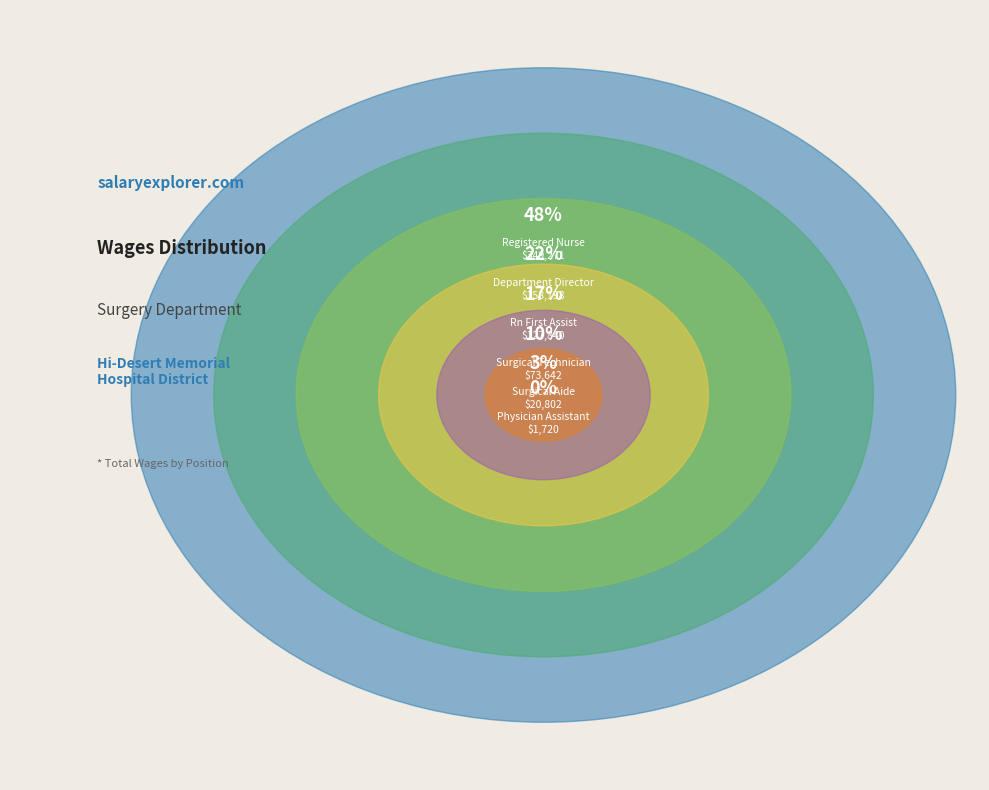

To the nearest percent, what is the average slice percentage?

17%